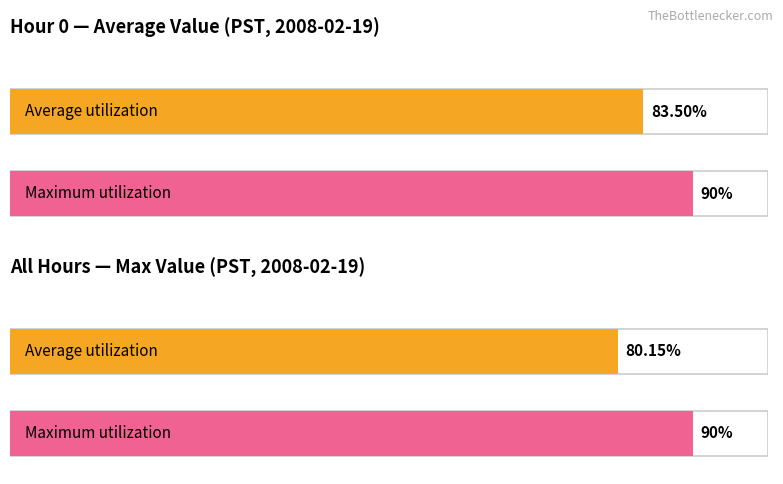

The value of Maximum utilization at 17 is 1.5. True or false?

False